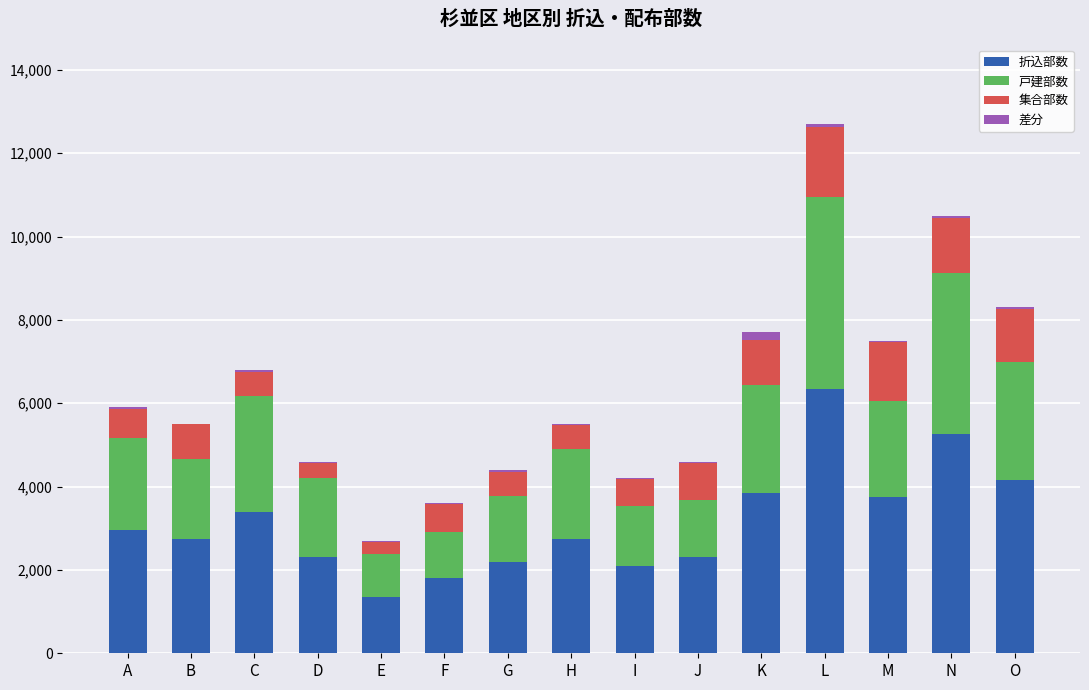

At which category is the sum across all series the highest?

L